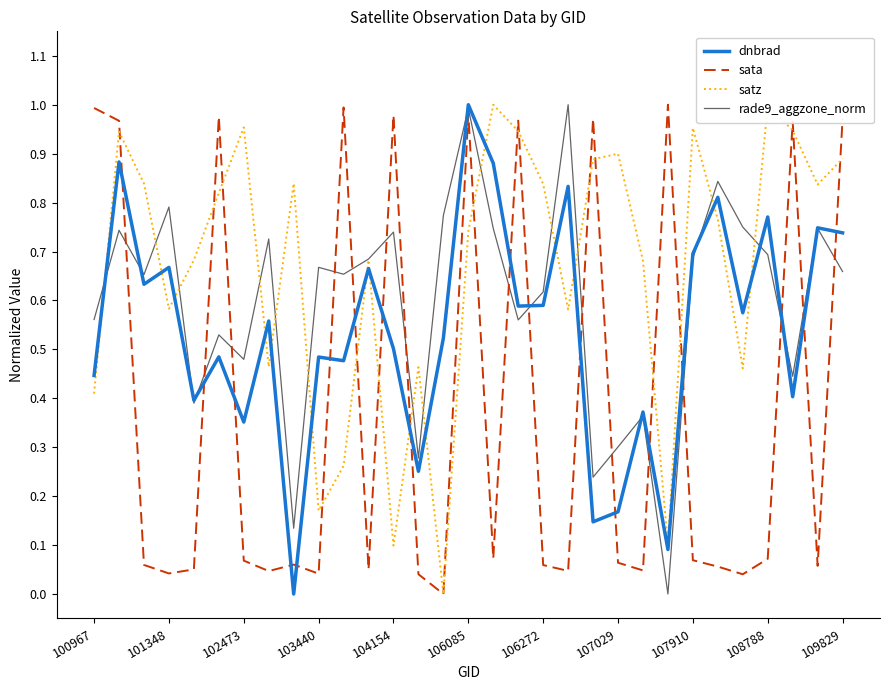

Which series has the largest total across all categories?

satz